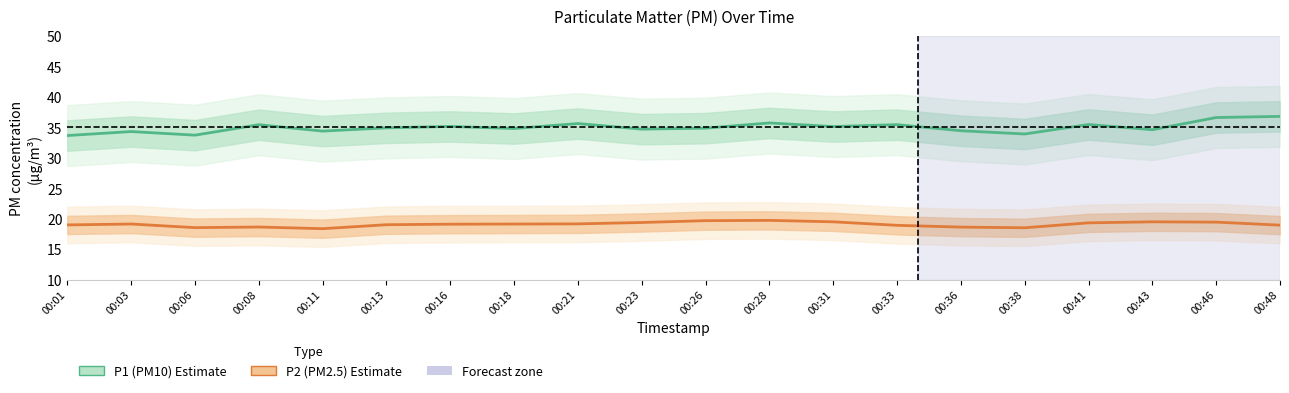

In P1 (PM10), how many points are lower than both neighbors (excluding endpoints)?

7